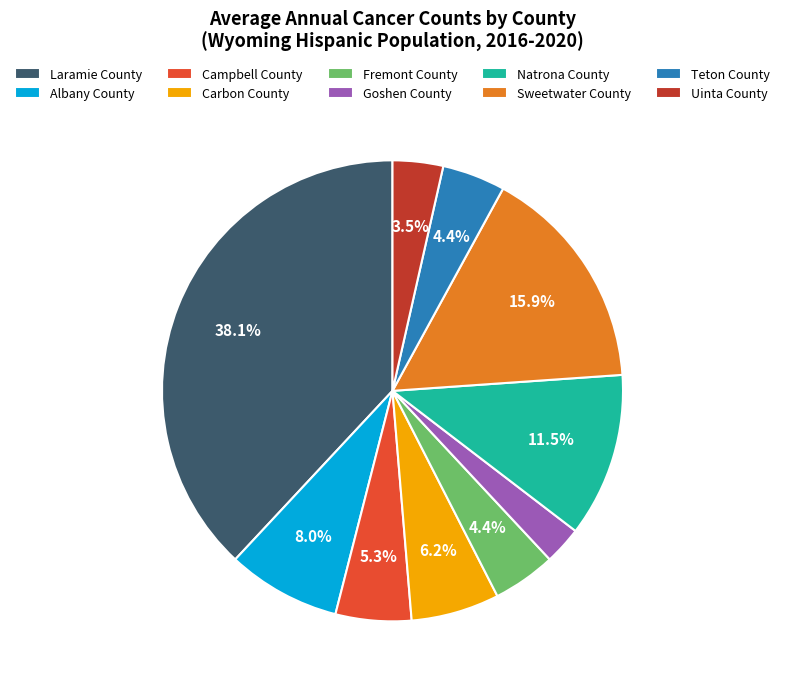

Which slice is the smallest?

Goshen County